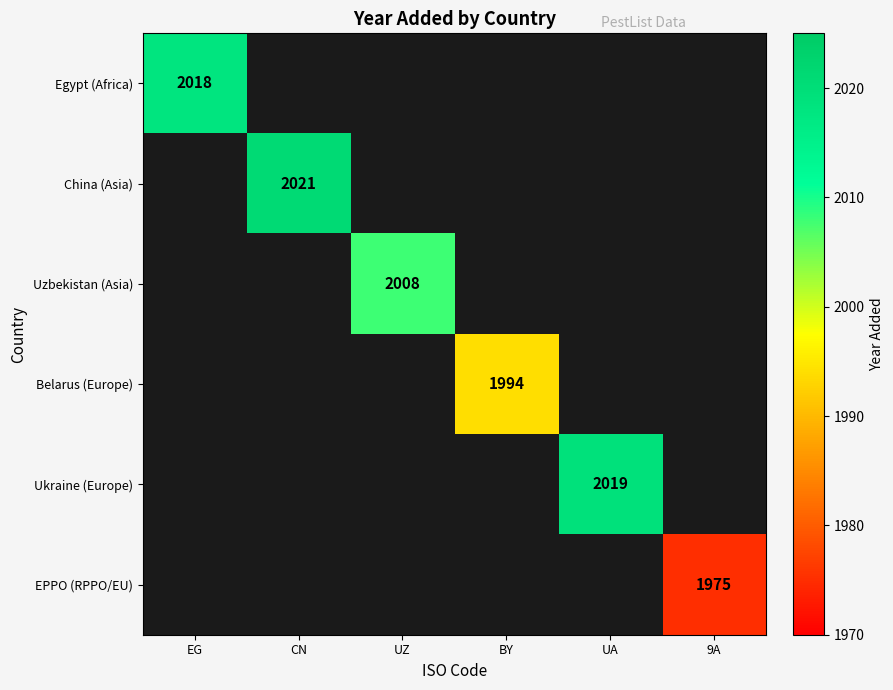

The value of Uzbekistan (Asia) at UZ is 3525. True or false?

False